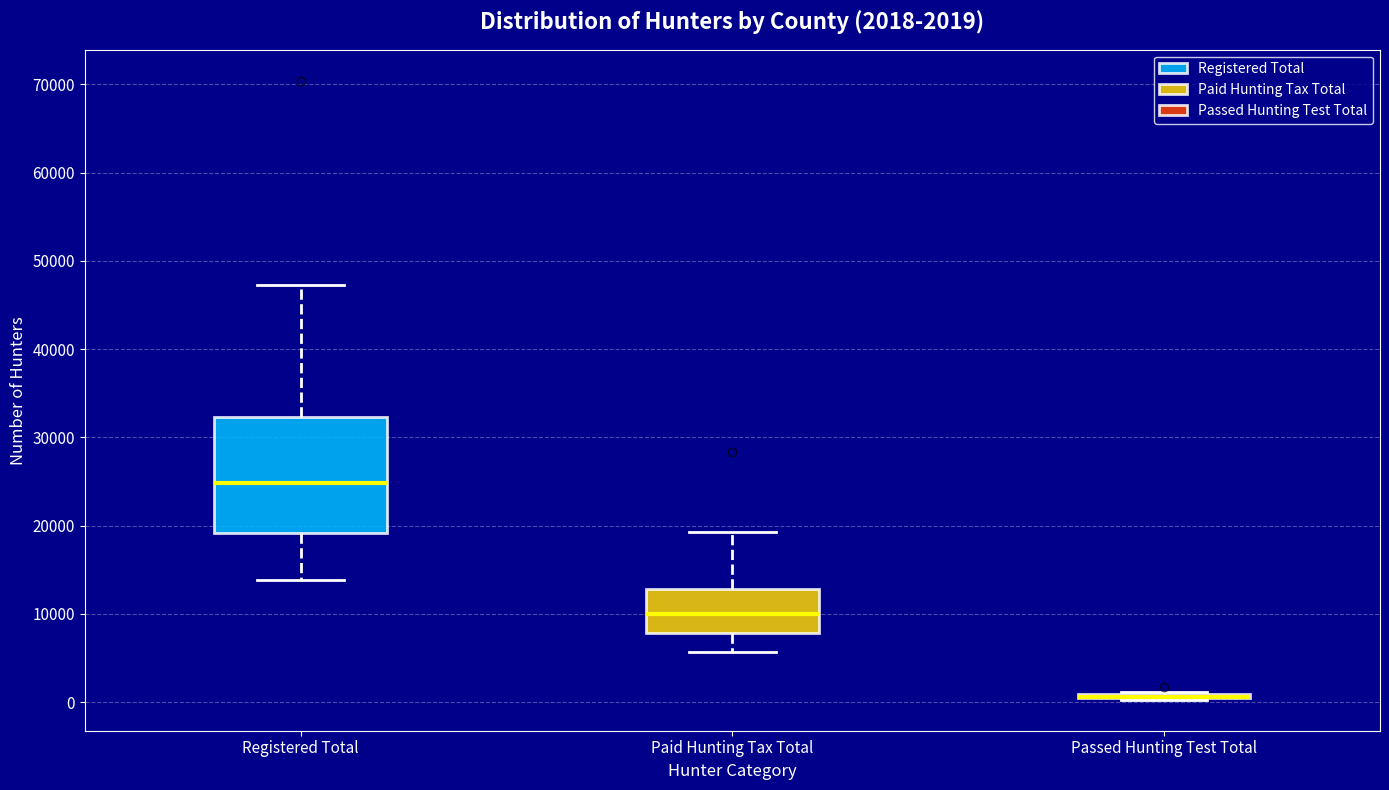

Which box is the tallest, from its lower edge to its upper edge?

Registered Total